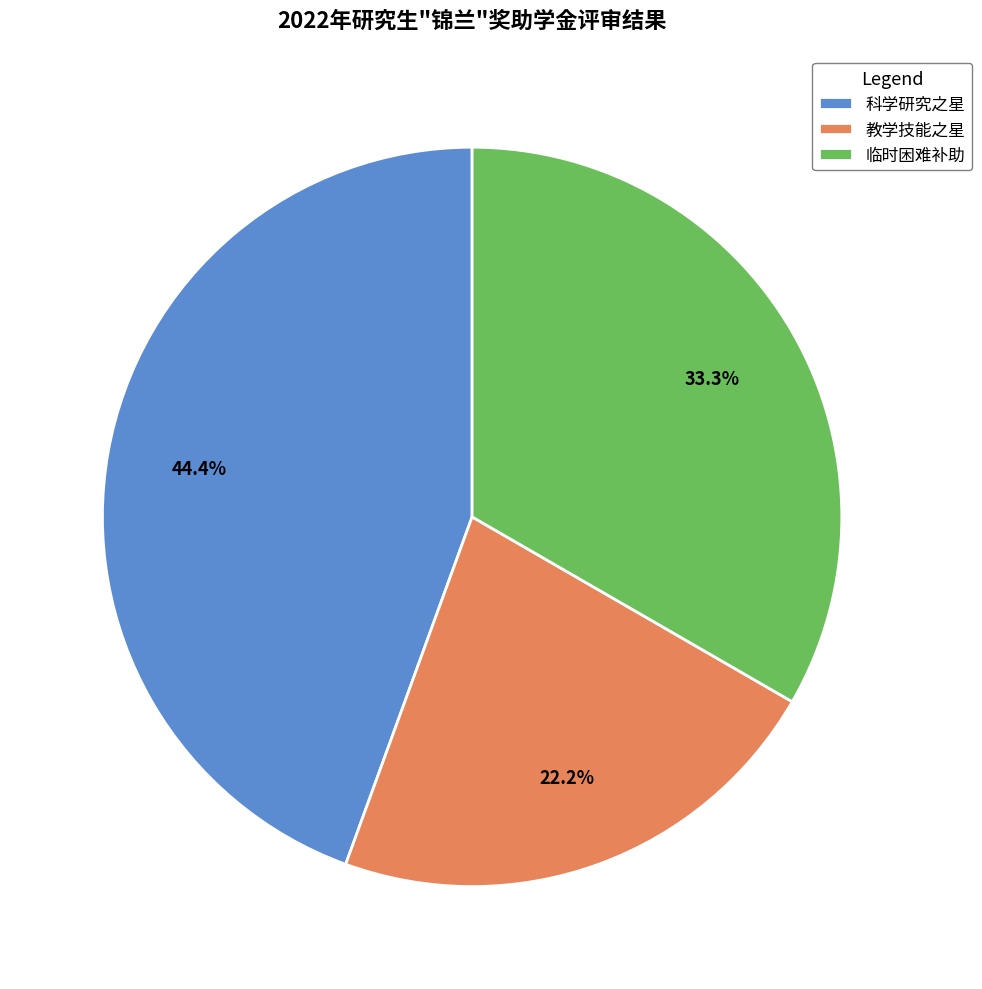

True or false: 临时困难补助 accounts for 26% of the total.

False